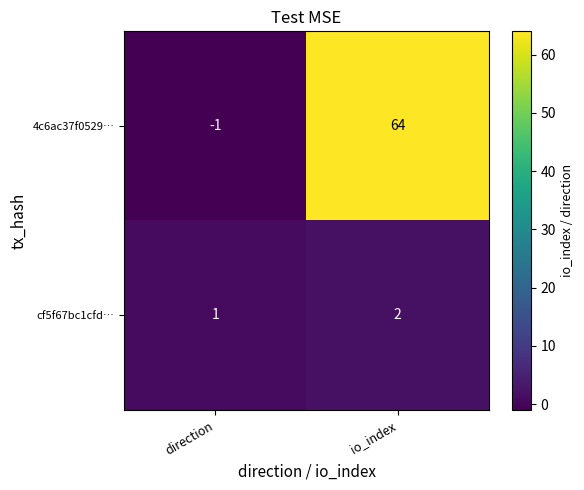

Rank the series at direction from highest to lowest value.

cf5f67bc1cfd…, 4c6ac37f0529…